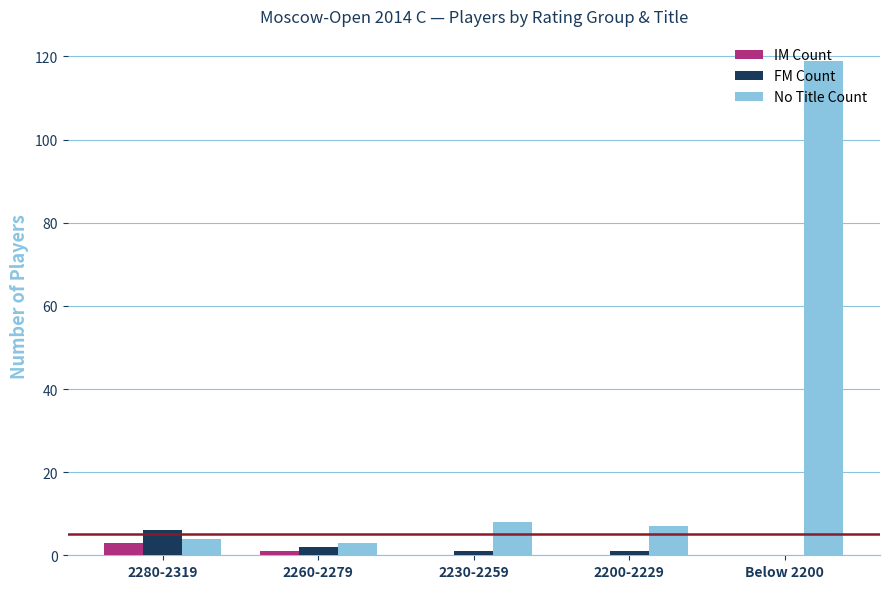

What are all the series names shown in the legend?

IM Count, FM Count, No Title Count